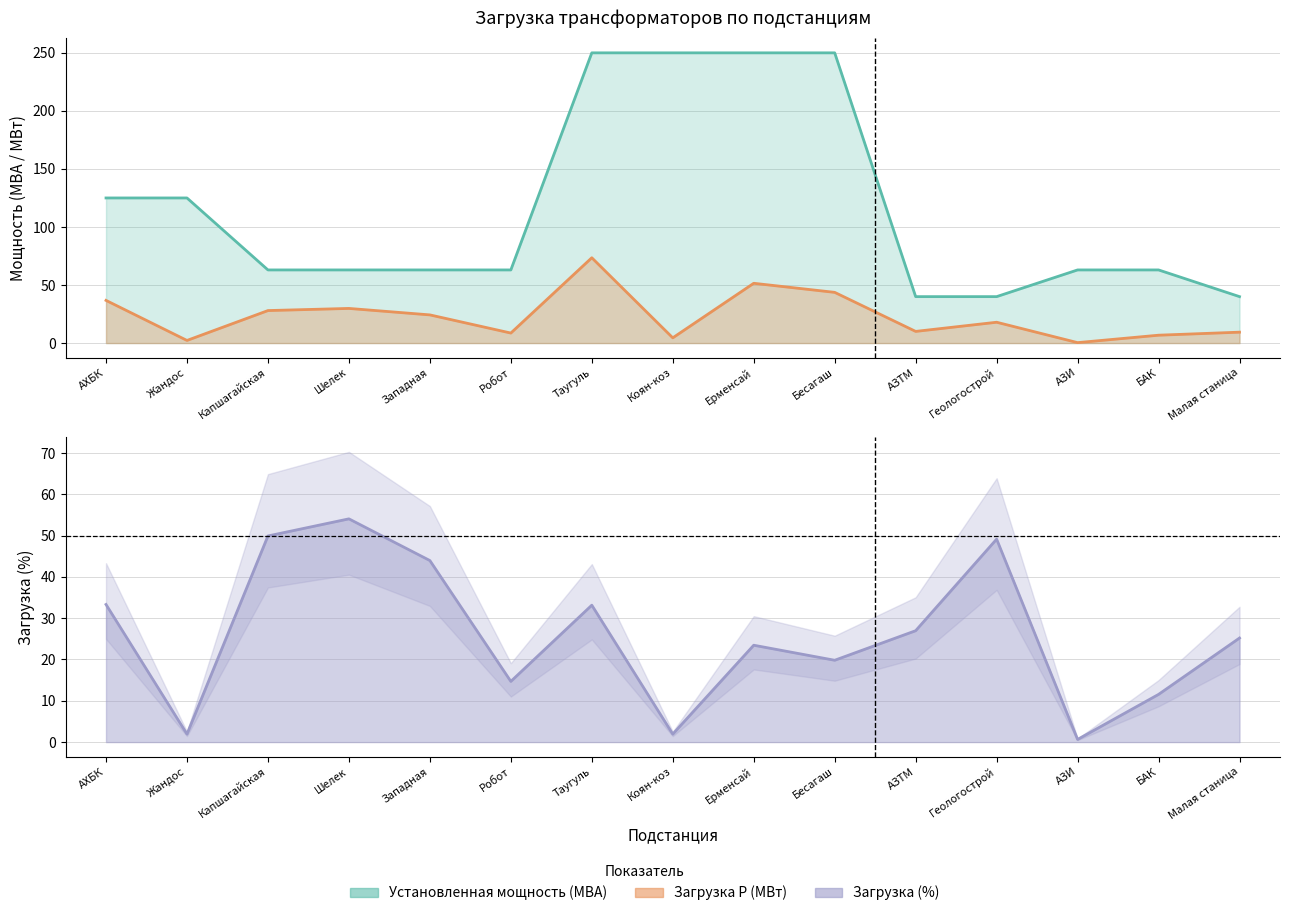

Where does the Установленная мощность (МВА) series first go above 63?

АХБК